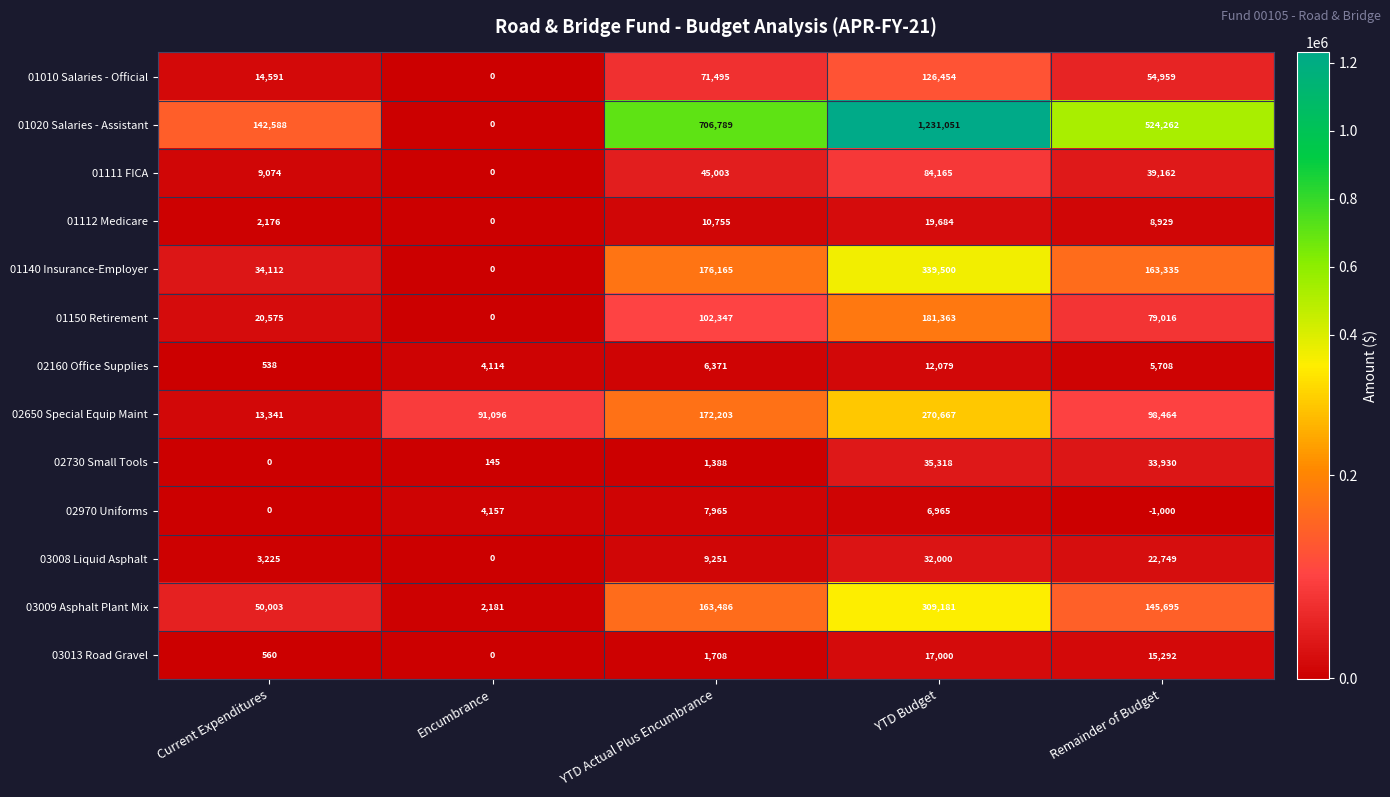

True or false: 01150 Retirement has a value of 0 at Encumbrance.

True